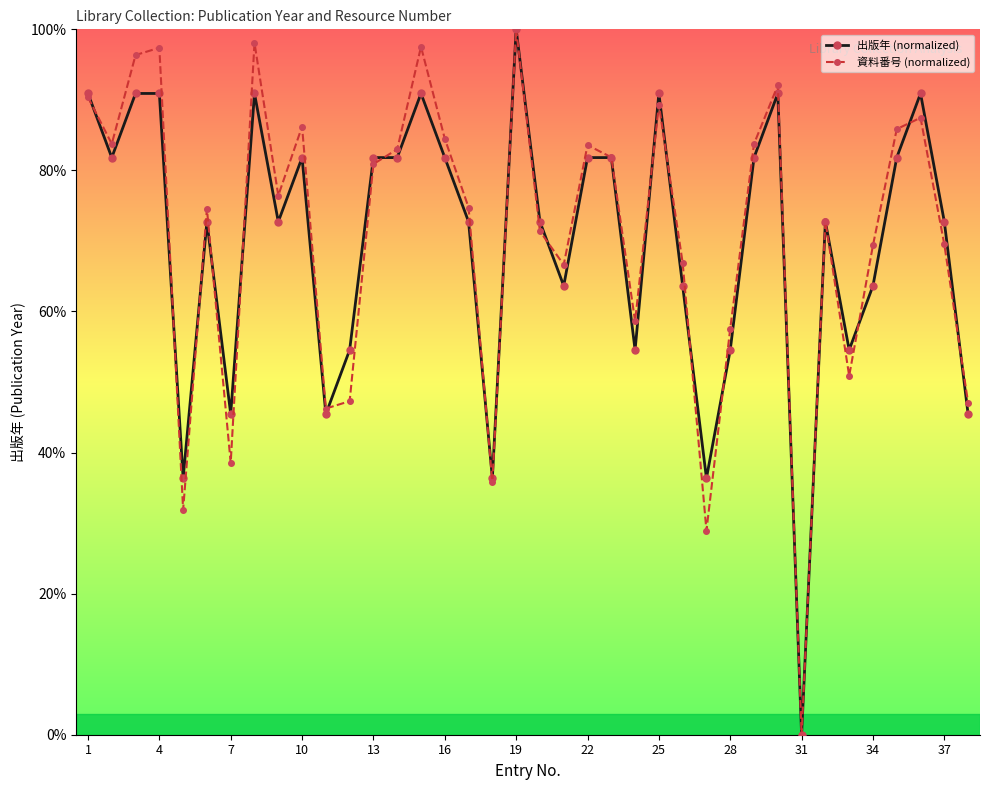

How many interior local valleys does the 資料番号 (normalized) series have?

11